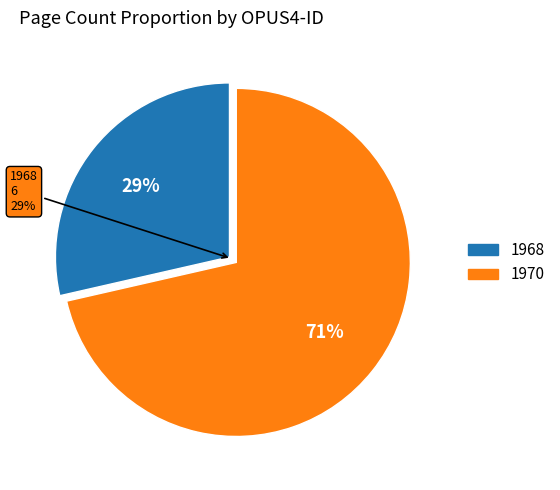

Combined, what portion of the pie is 1970 and 1968?

100.0%